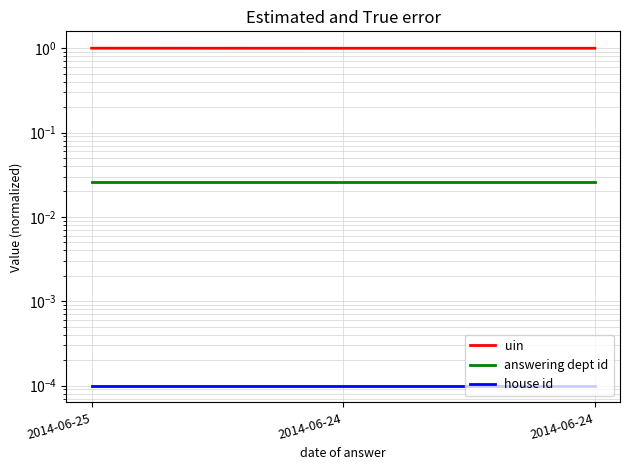

What is the value of the uin point at the 3rd from the left?

1.0